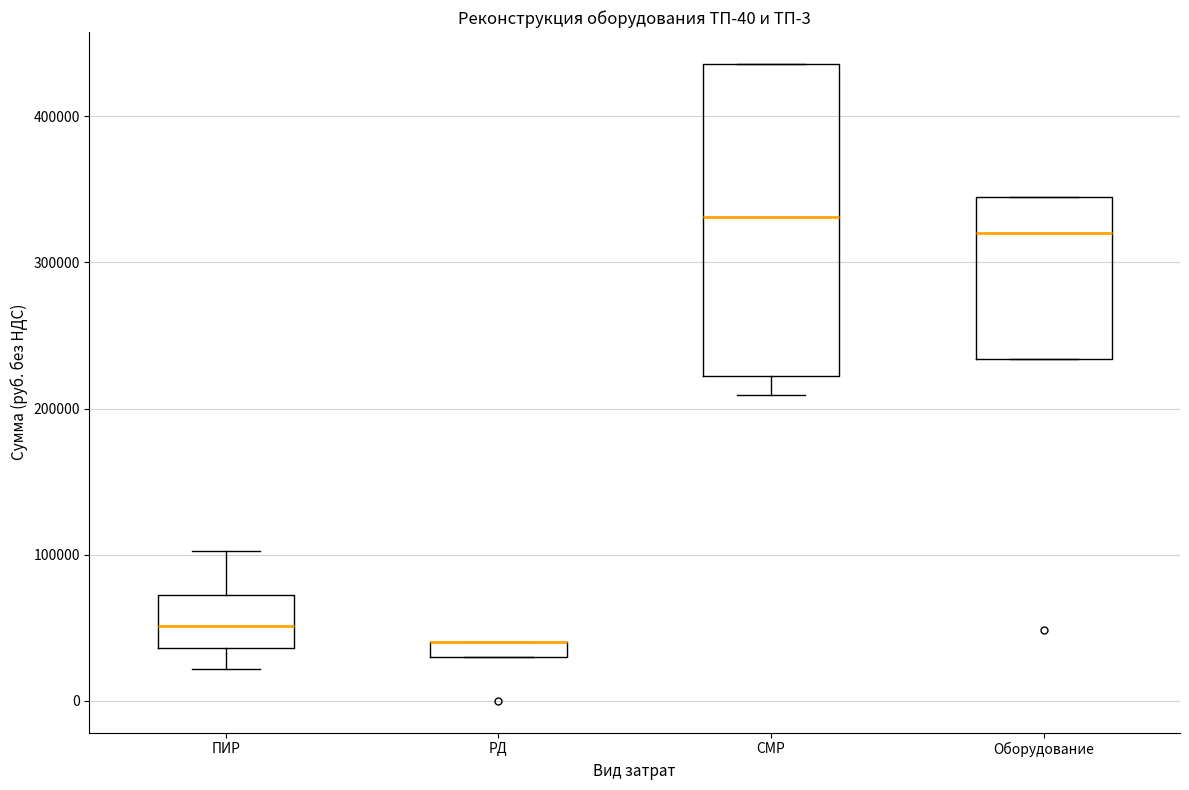

Comparing the boxes themselves (not the whiskers), which one is the tallest?

СМР